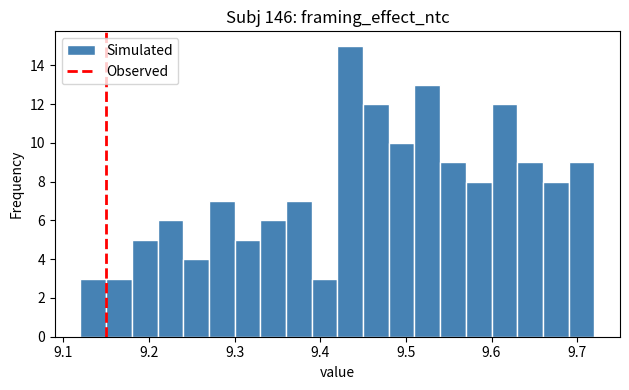

Read against the x-axis, roughly where is the centre of the tallest bar?

9.44